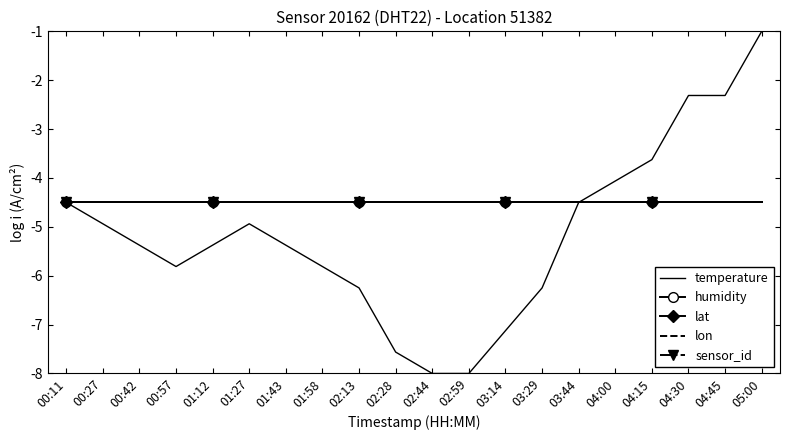

Rank the series by their maximum value, from lowest to highest.

humidity, lat, lon, sensor_id, temperature